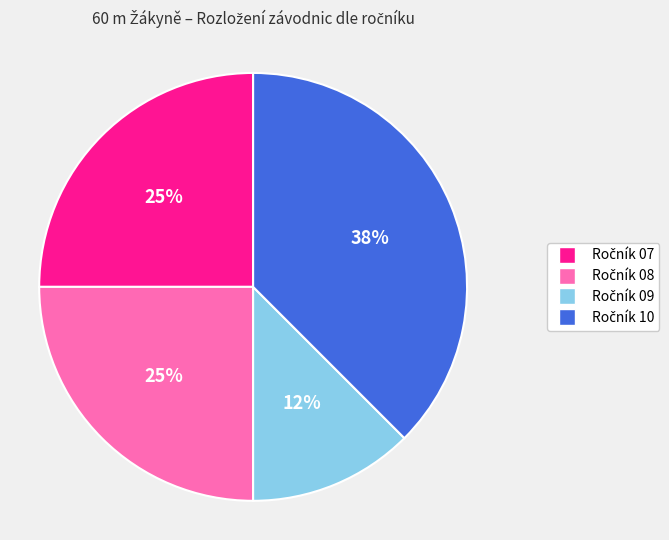

To the nearest percent, what is the average slice percentage?

25%